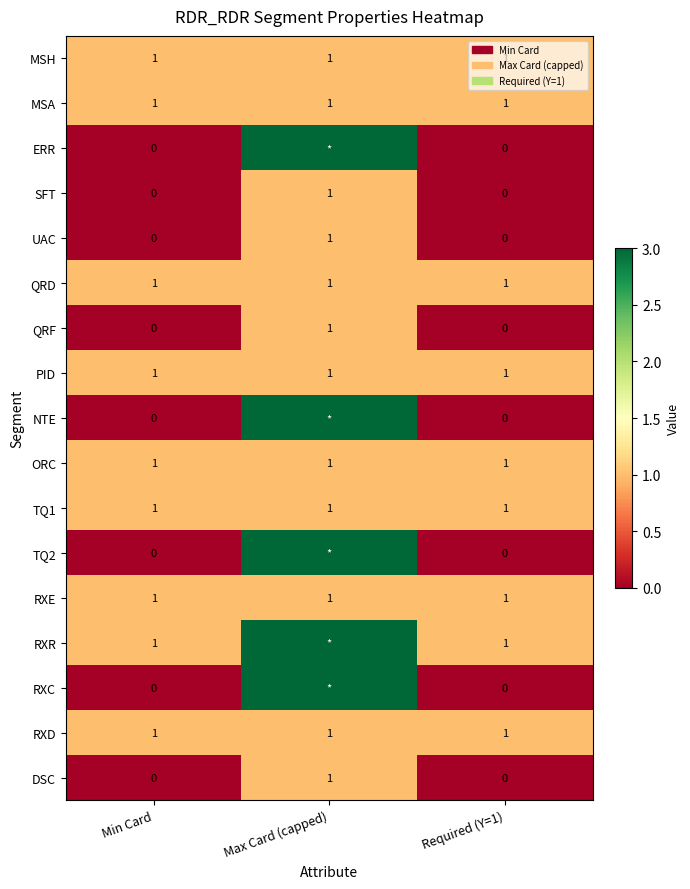

List the labels in order of ERR value, smallest first.

Min Card, Required (Y=1), Max Card (capped)